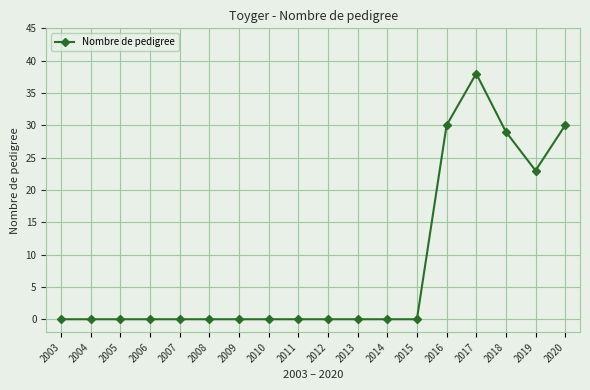

At which label is the value closest to 19?

2019